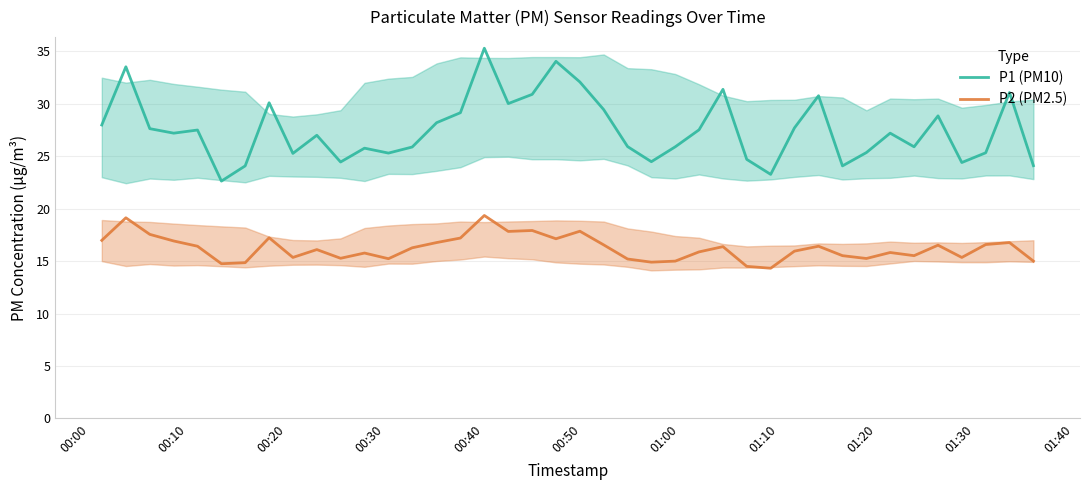

Rank the series by their maximum value, from highest to lowest.

P1 (PM10), P2 (PM2.5)